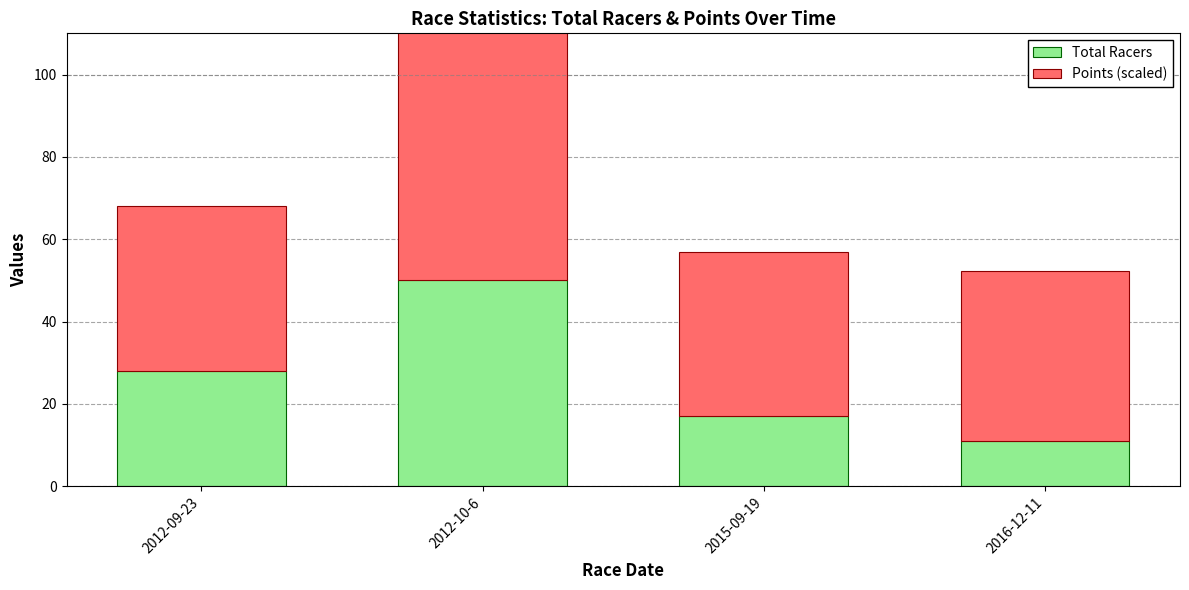

What is the label of the 1st bar from the right?

2016-12-11